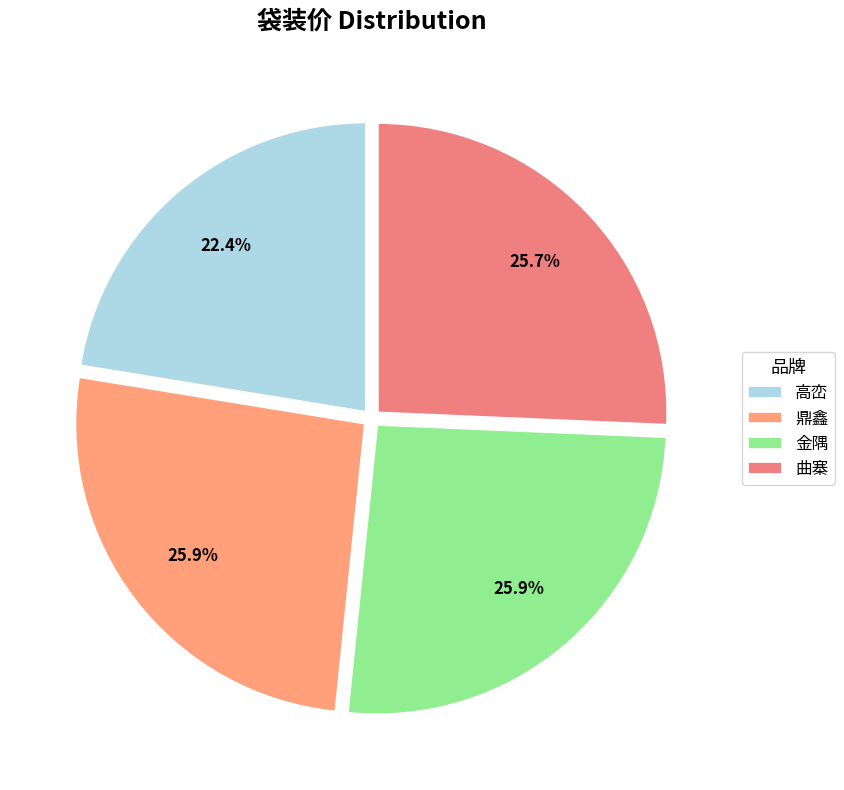

To the nearest percent, what is the average slice percentage?

25%